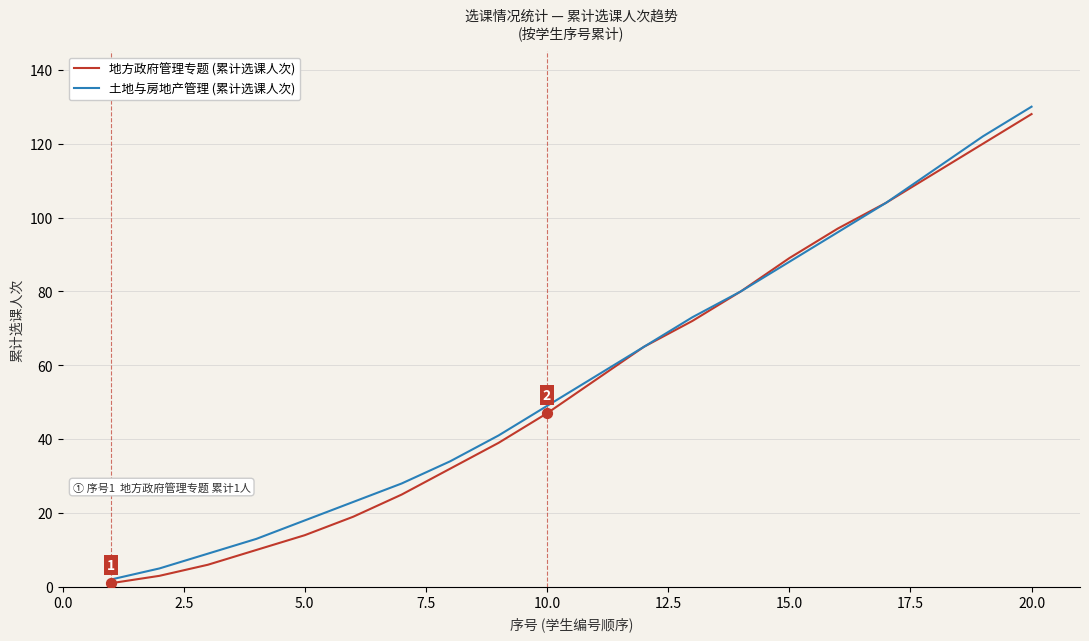

What are all the series names shown in the legend?

地方政府管理专题 (累计选课人次), 土地与房地产管理 (累计选课人次)